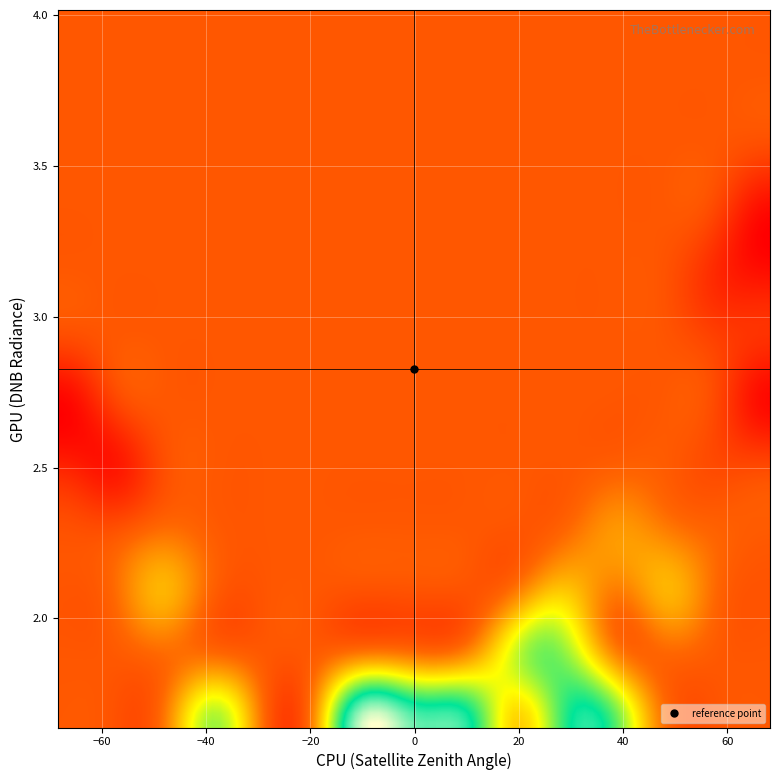

Reading left to right, what are all the values shown in this chart?

1.7	4.2	1.5	2.0	1.2	2.2	2.5	3.0	2.6	2.4	3.2	3.6